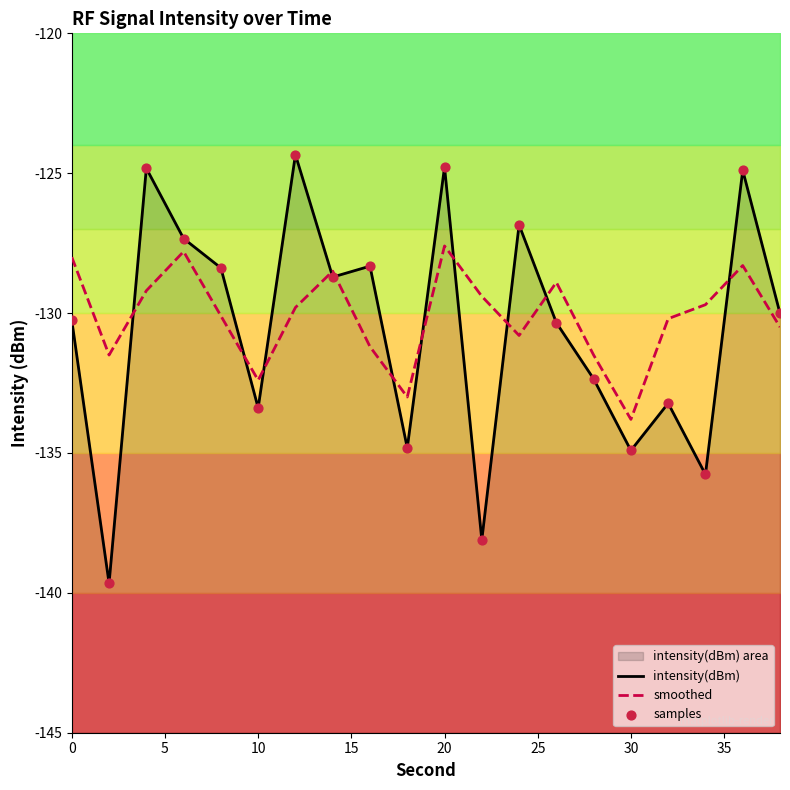

What are all the series names shown in the legend?

intensity(dBm), smoothed, samples